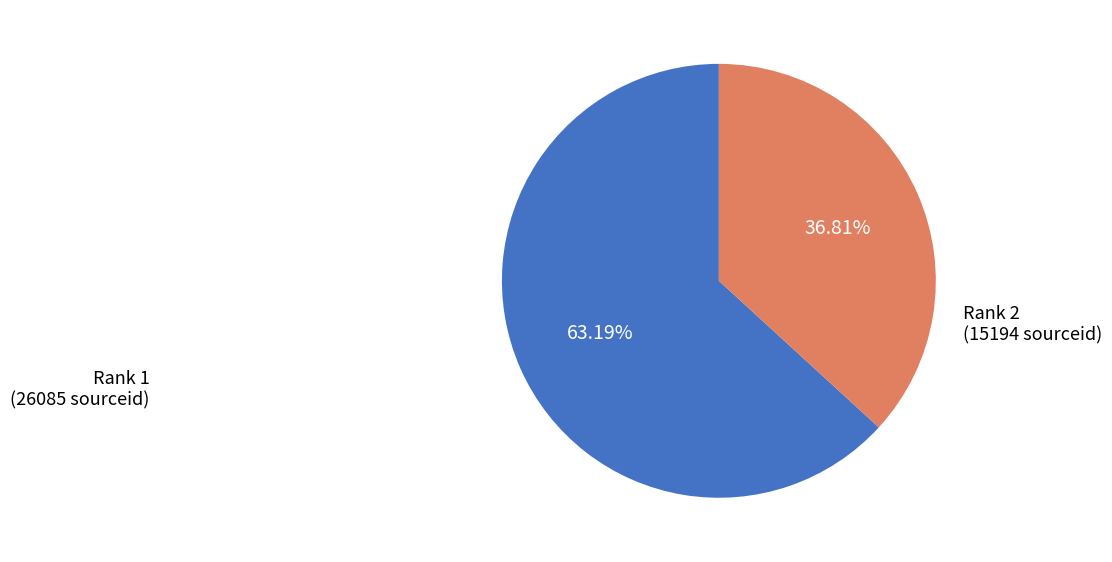

Does any single category account for the majority?

Yes